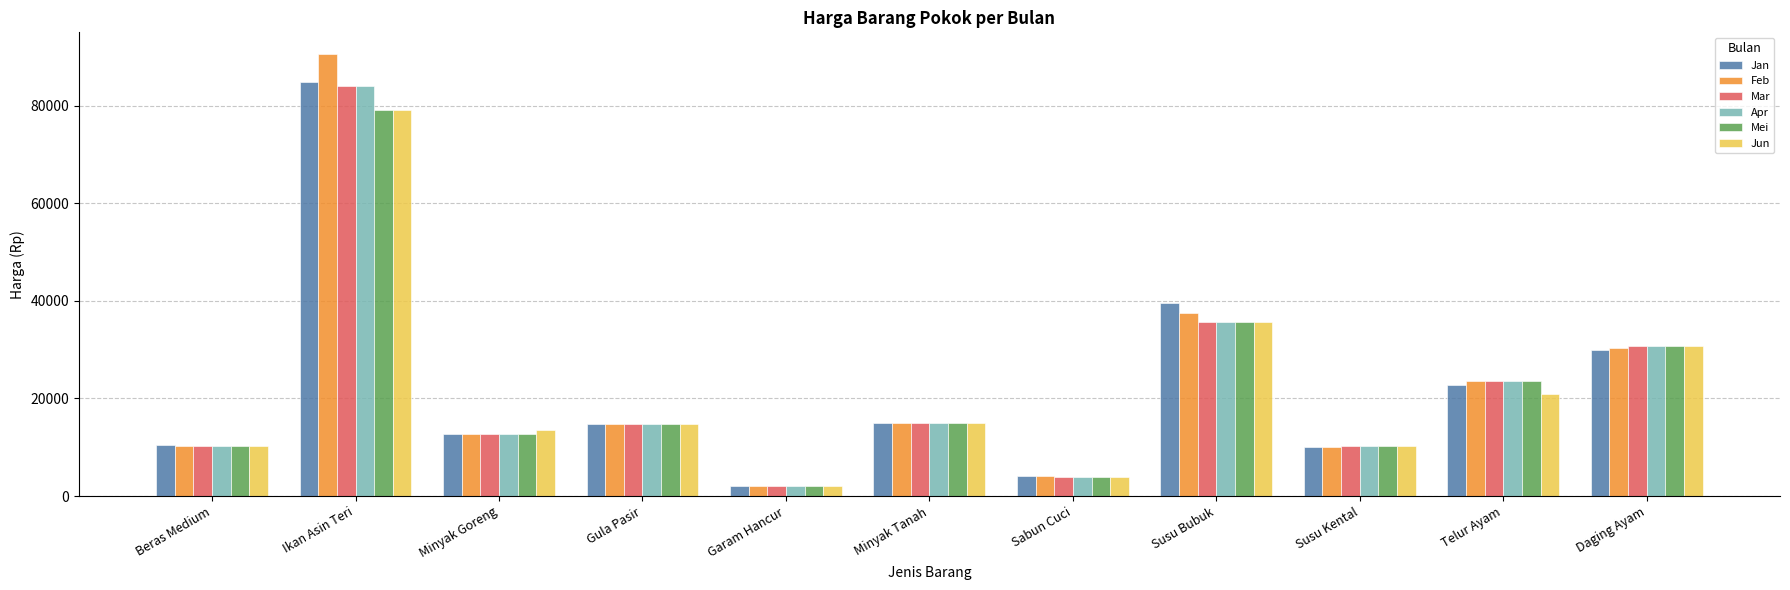

What is the difference between the maximum and minimum values in the Apr series?

82167